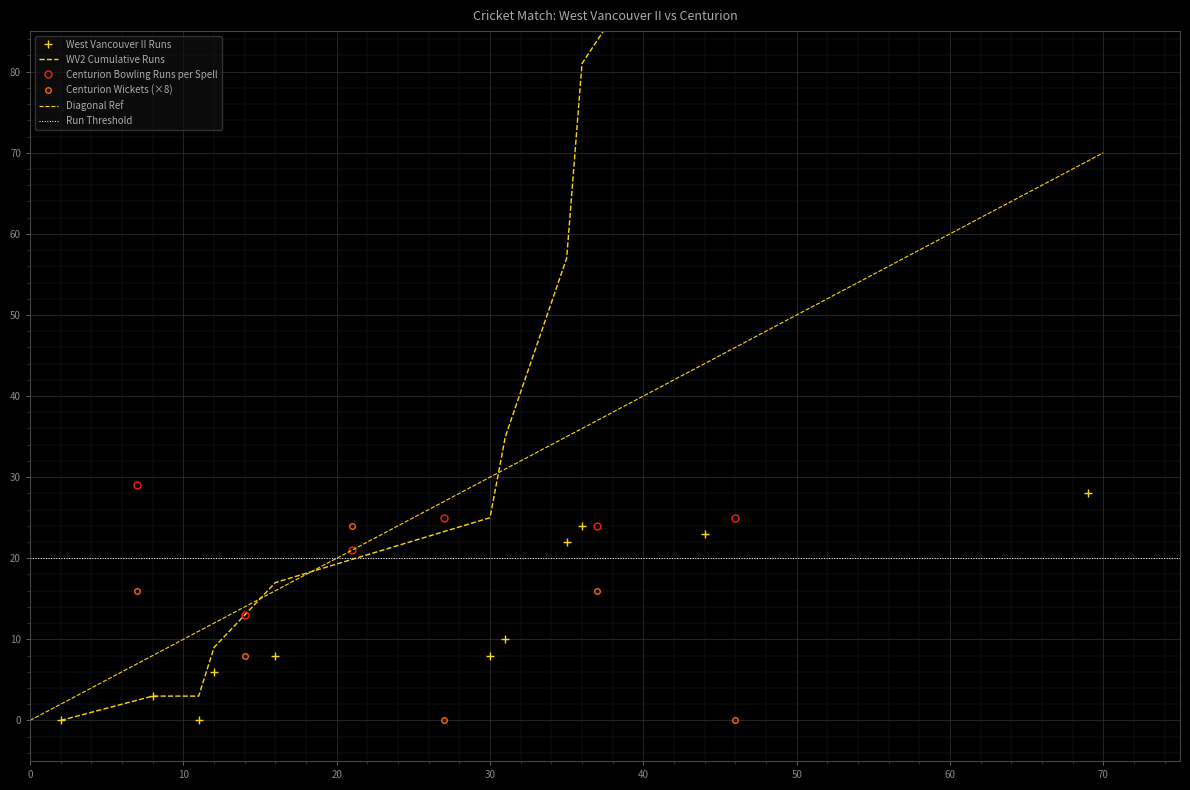

What is the value of the Centurion Bowling Runs per Spell point at the 4th from the left?

25